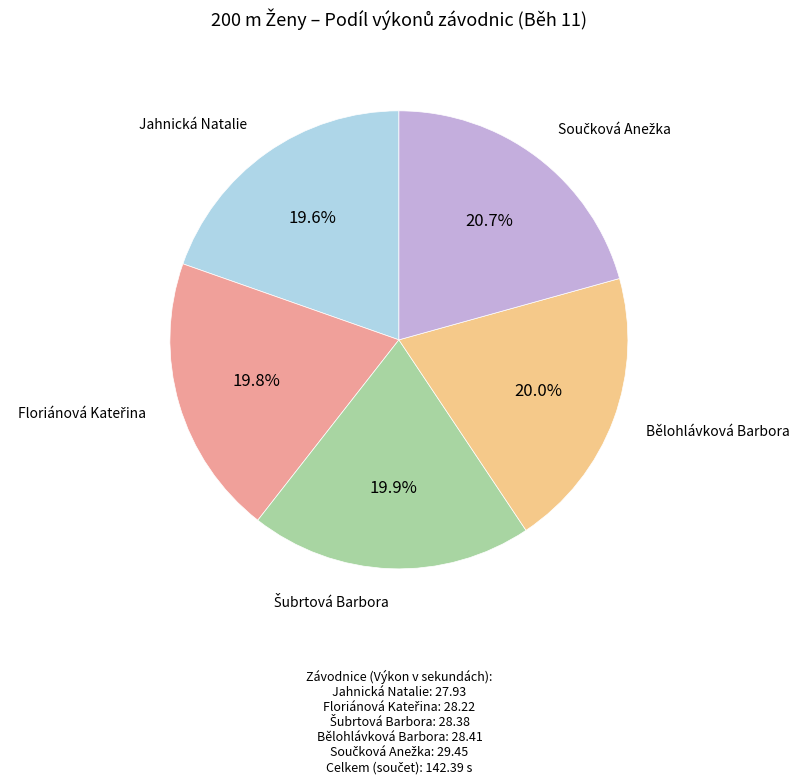

Is there a majority slice in this chart?

No